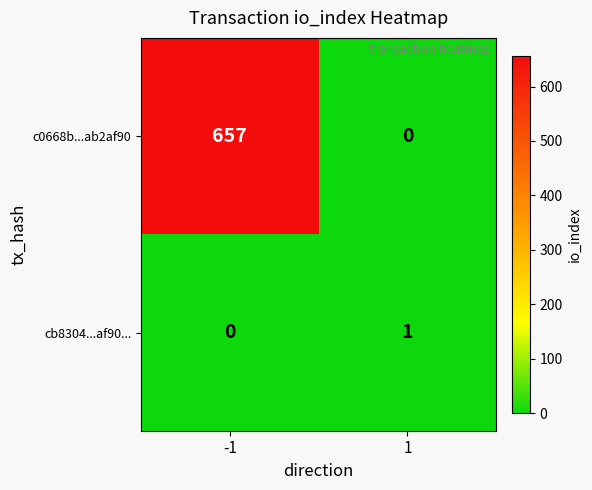

Which category has the highest value across all series?

-1